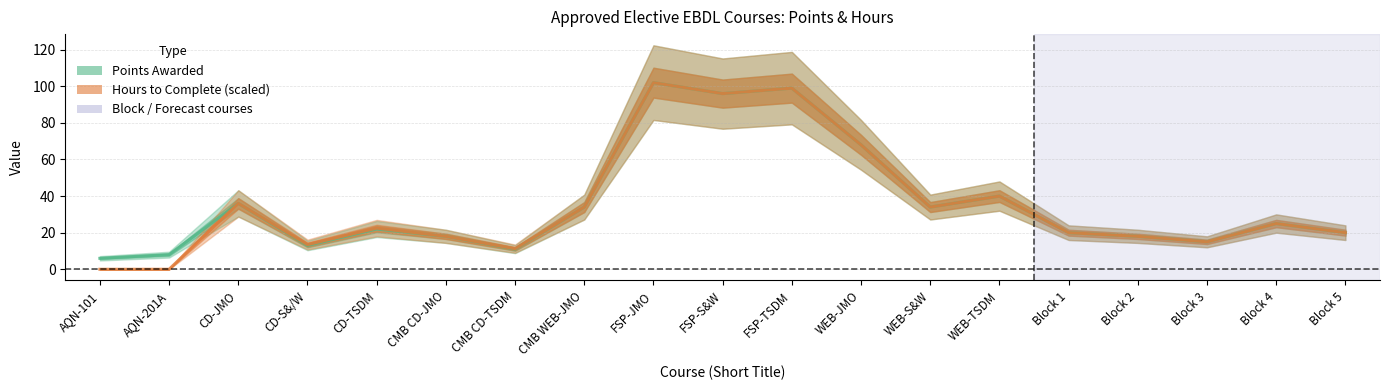

What is the value of the Points Awarded point at the 8th from the left?

34.0